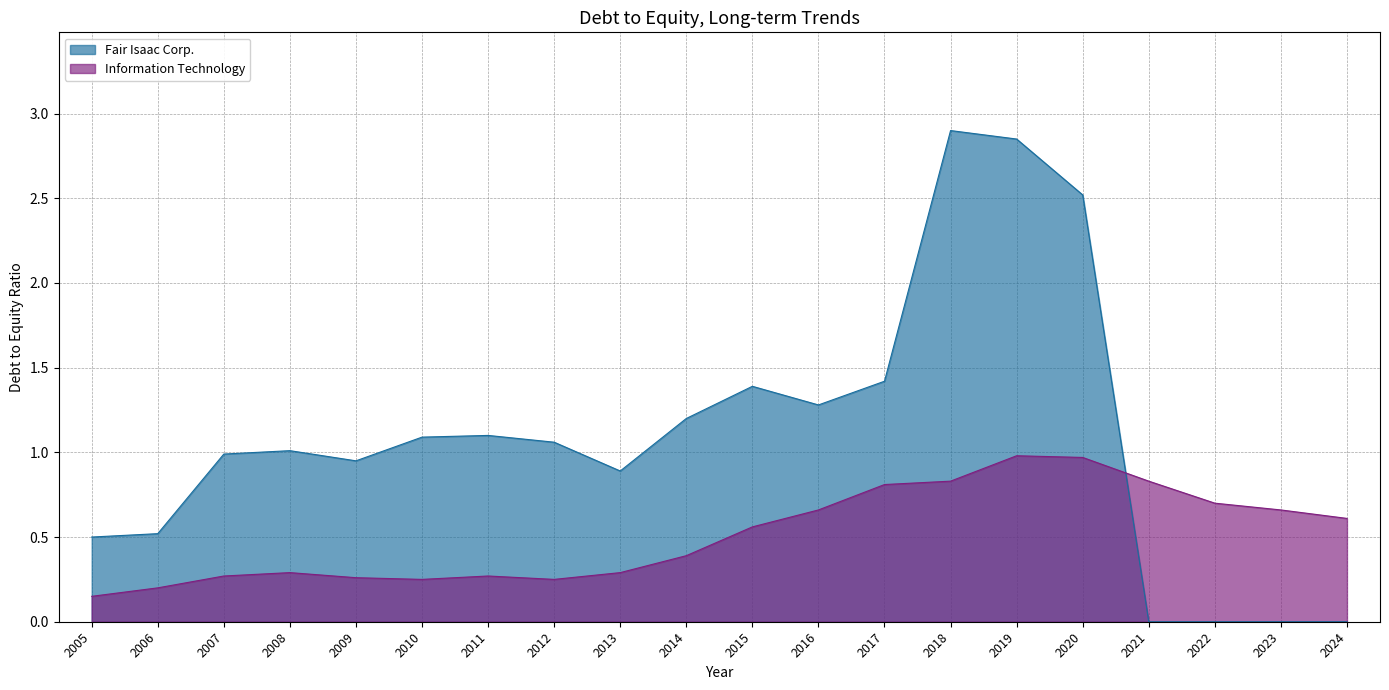

How many lines are shown in the chart?

2